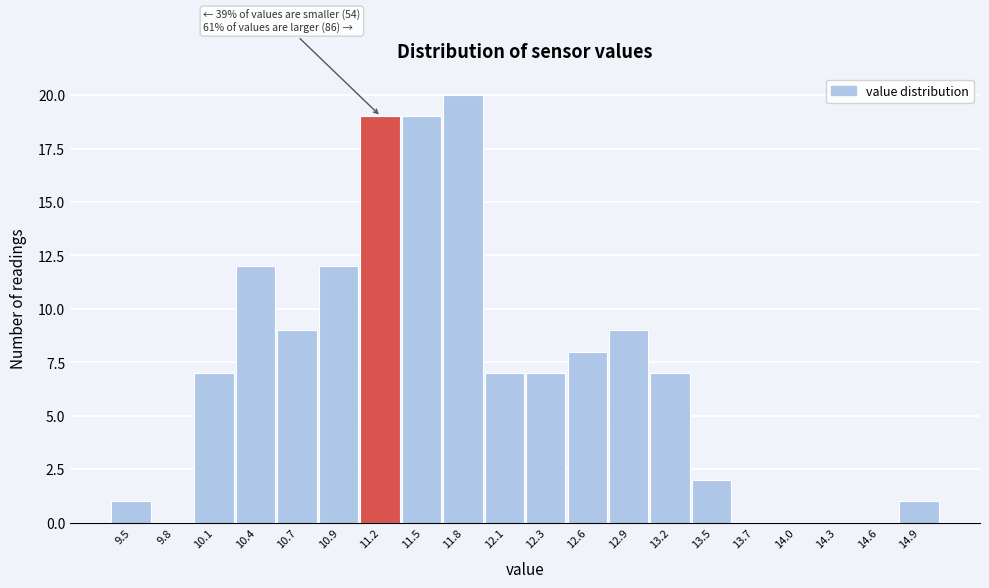

Over which range of the x-axis is the bar tallest?

11.64 to 11.92